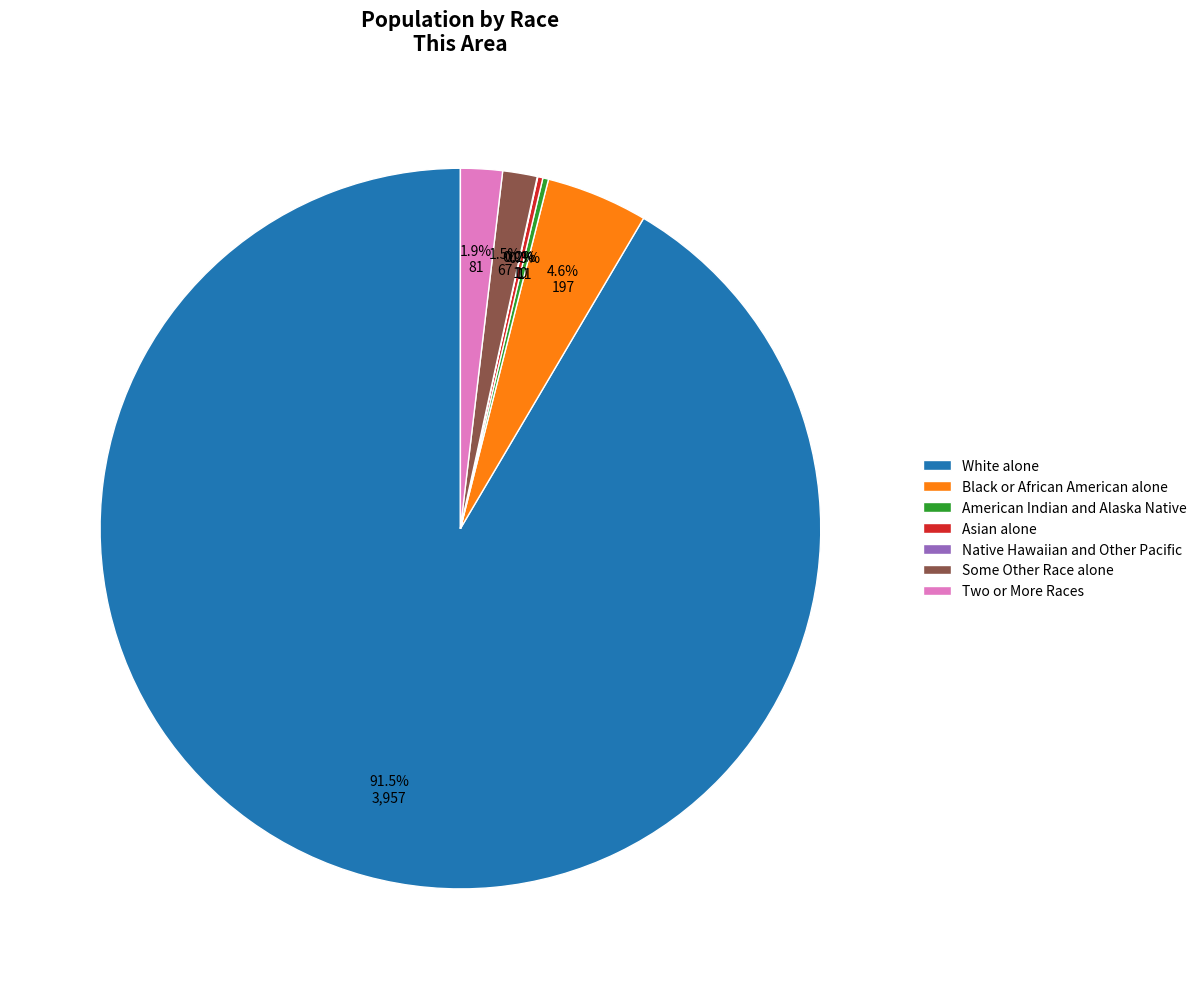

What is the largest slice in the pie chart?

White alone